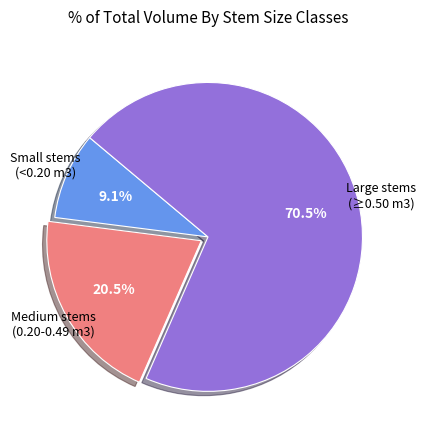

Is there a majority slice in this chart?

Yes